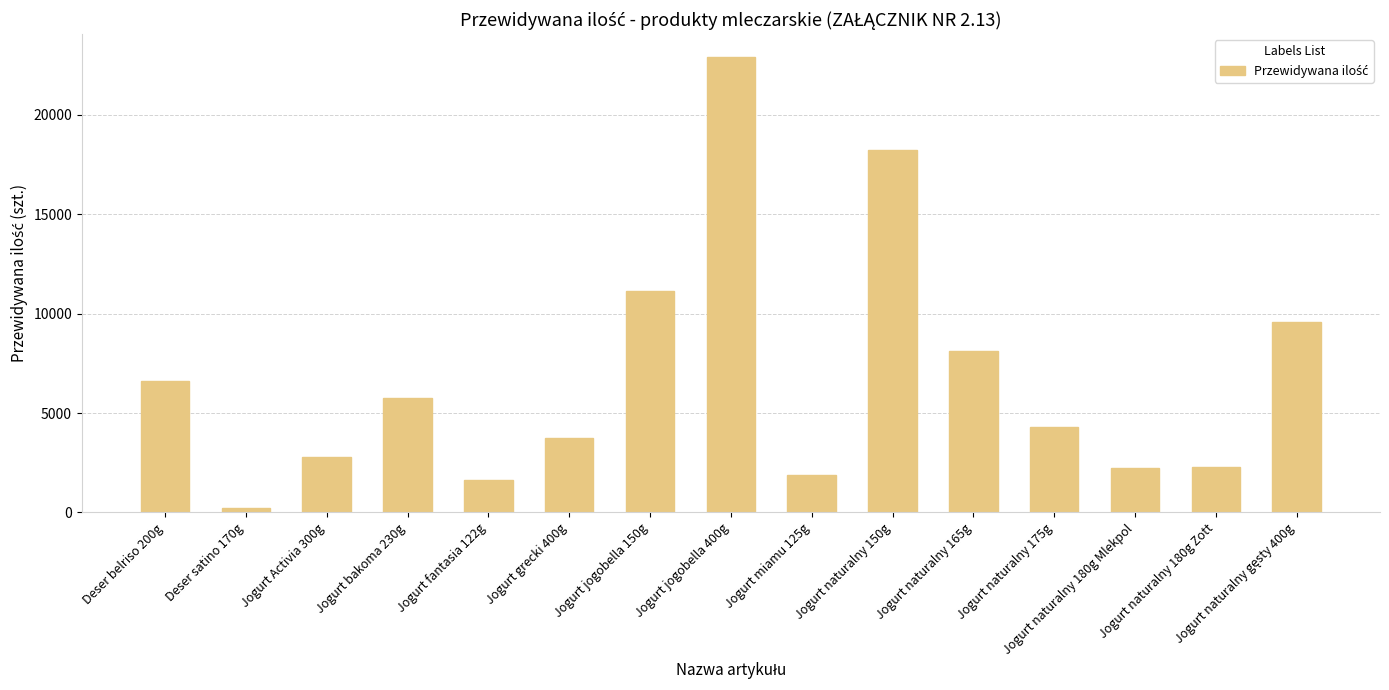

What is the value of the 12th bar from the left?

4320